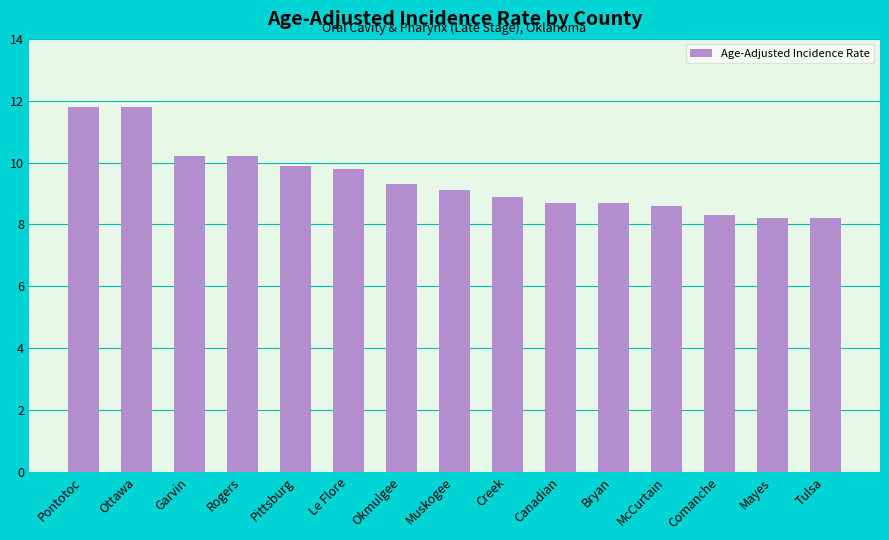

Reading left to right, what are all the values shown in this chart?

11.8	11.8	10.2	10.2	9.9	9.8	9.3	9.1	8.9	8.7	8.7	8.6	8.3	8.2	8.2